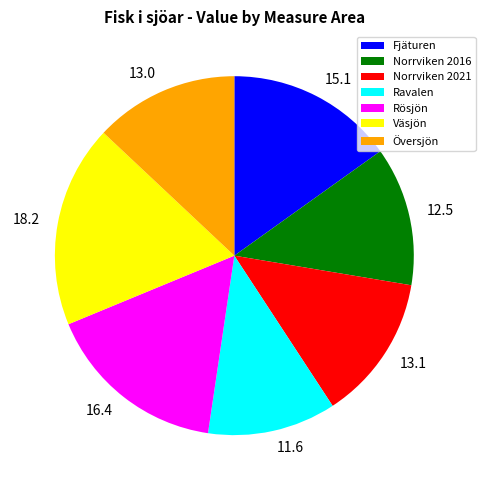

Is there a majority slice in this chart?

No